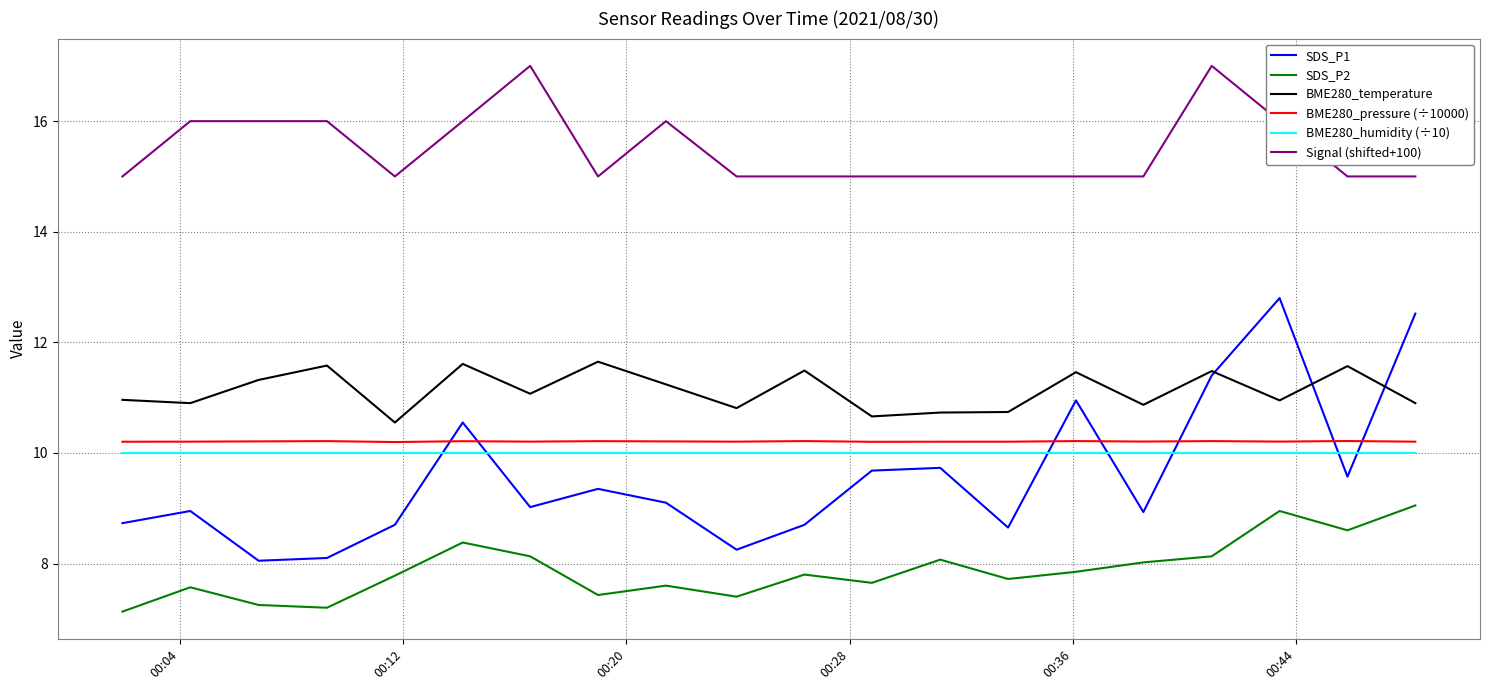

True or false: Signal (shifted+100) and SDS_P1 cross at least once.

False